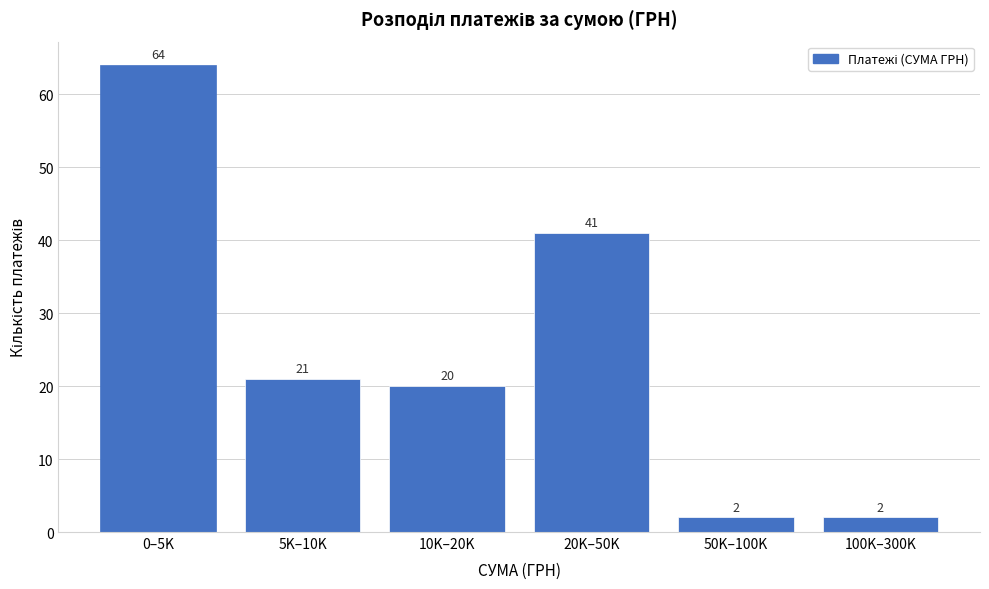

Reading left to right, list all the values displayed in this chart.

0–5K=64	5K–10K=21	10K–20K=20	20K–50K=41	50K–100K=2	100K–300K=2